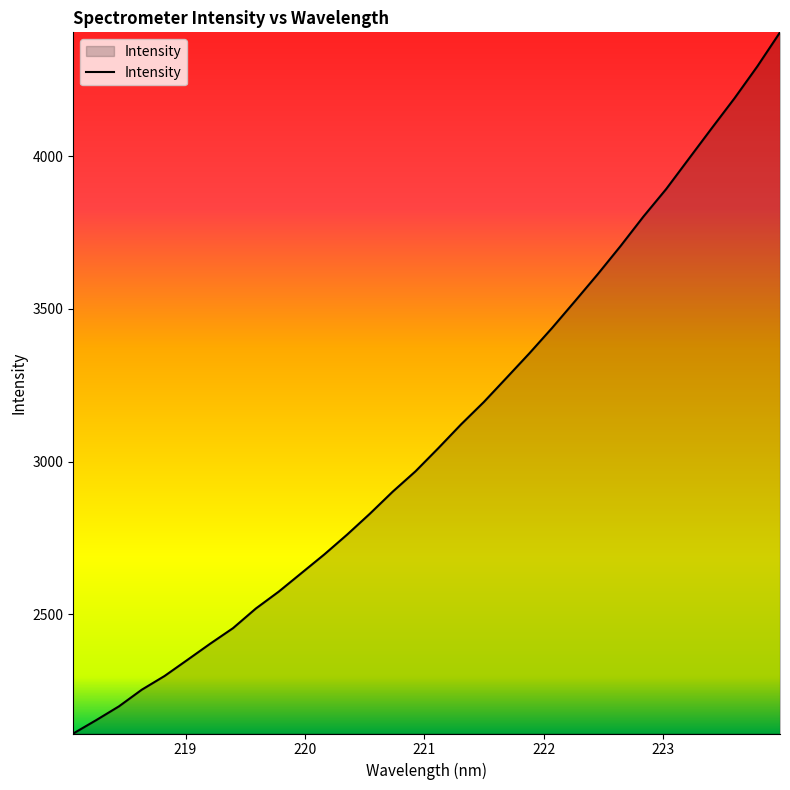

What is the smallest value displayed?

2110.3